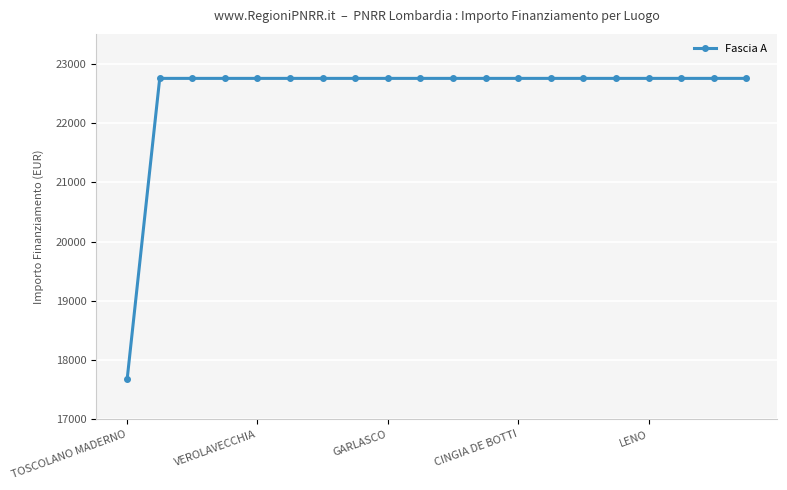

What is the sum of all values?

449924.8